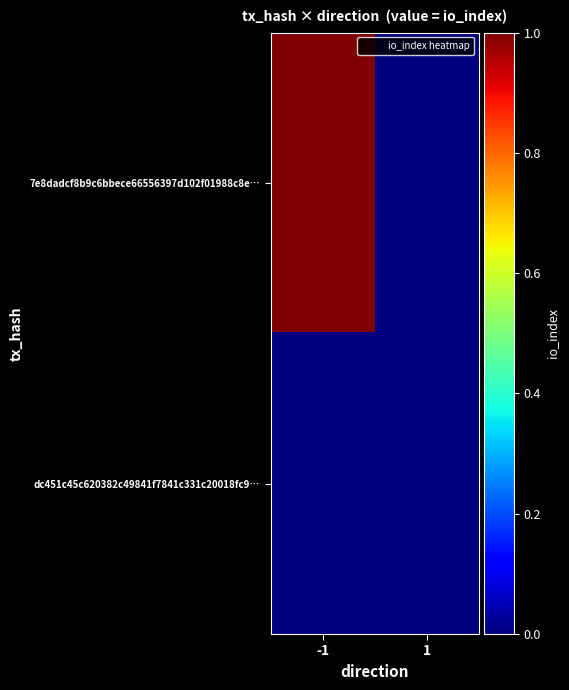

Rank the series at -1 from highest to lowest value.

7e8dadcf8b9c6bbece66556397d102f01988c8e…, dc451c45c620382c49841f7841c331c20018fc9…